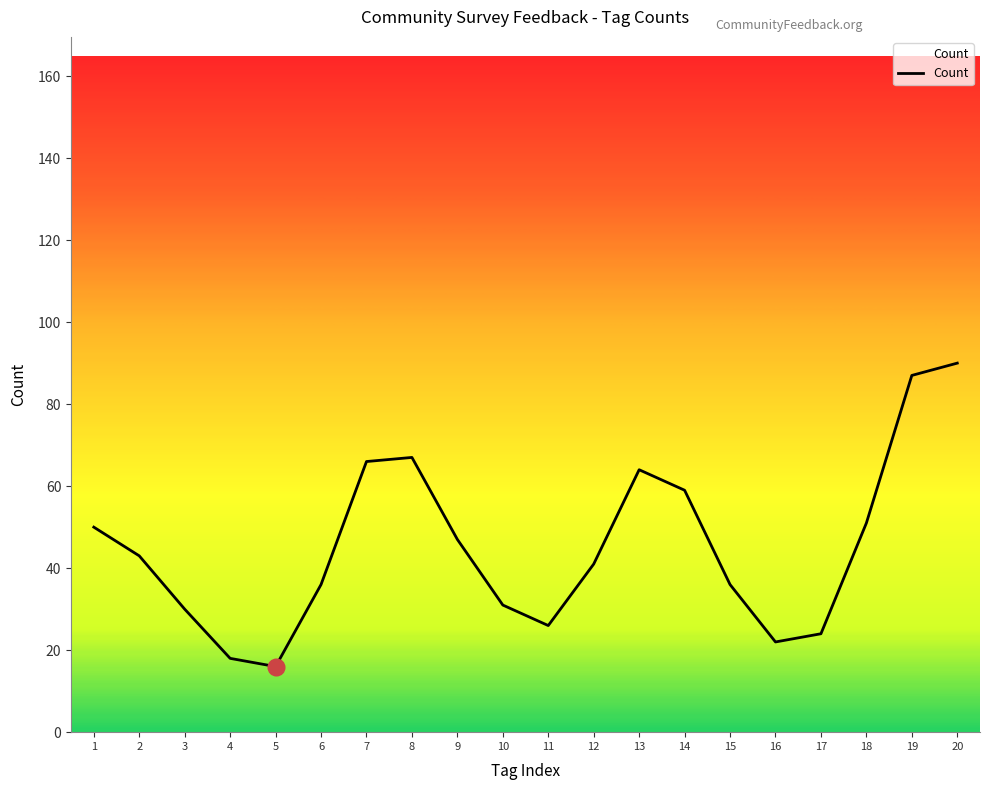

The value at 7 is 66. True or false?

True